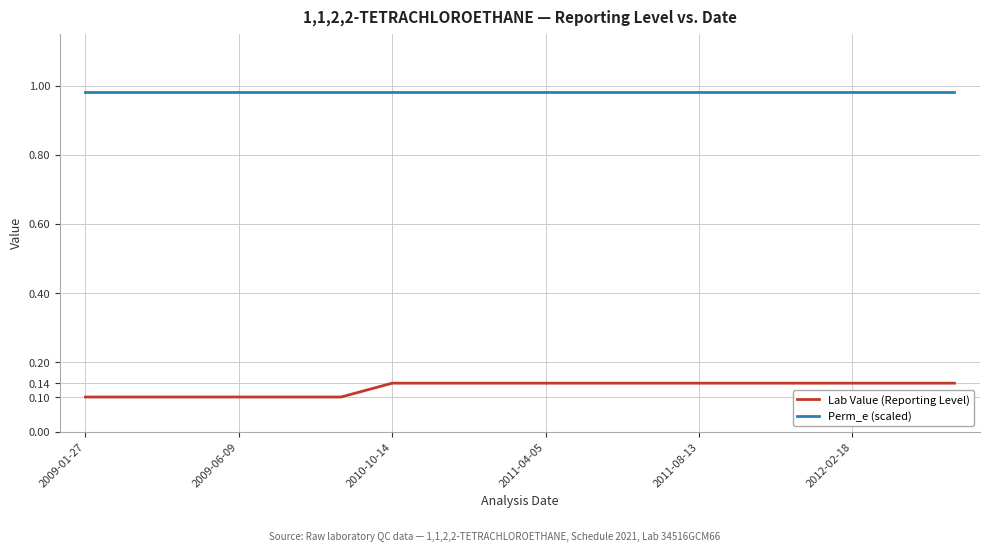

Which series has the largest range (max minus min)?

Lab Value (Reporting Level)